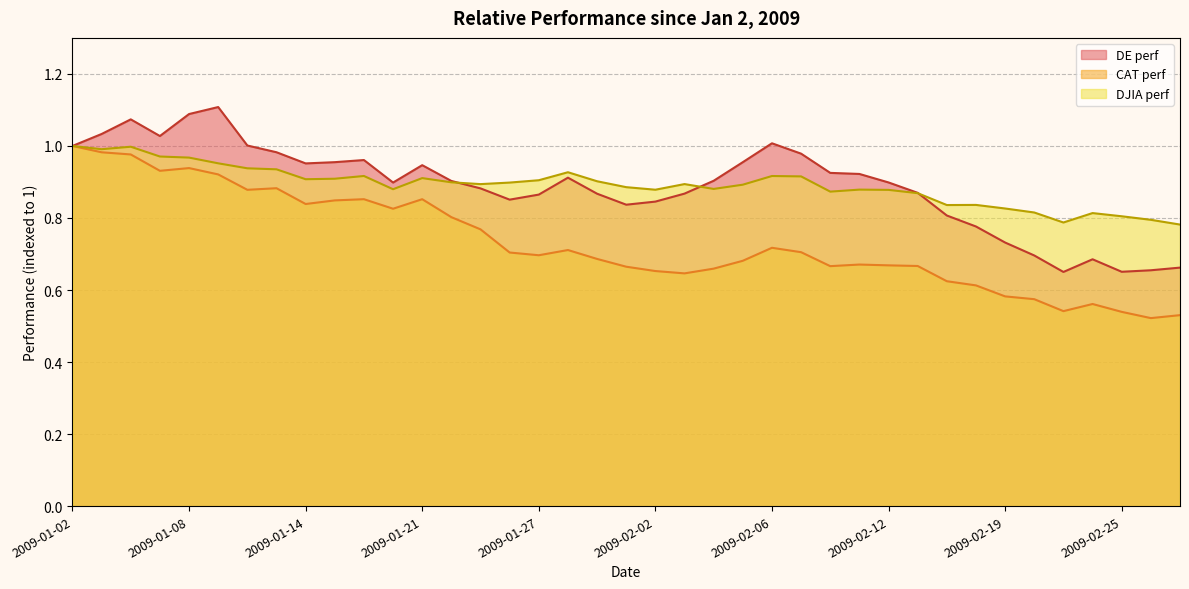

Is the value of CAT perf at 2009-02-03 greater than the value of DE perf at 2009-01-07?

No